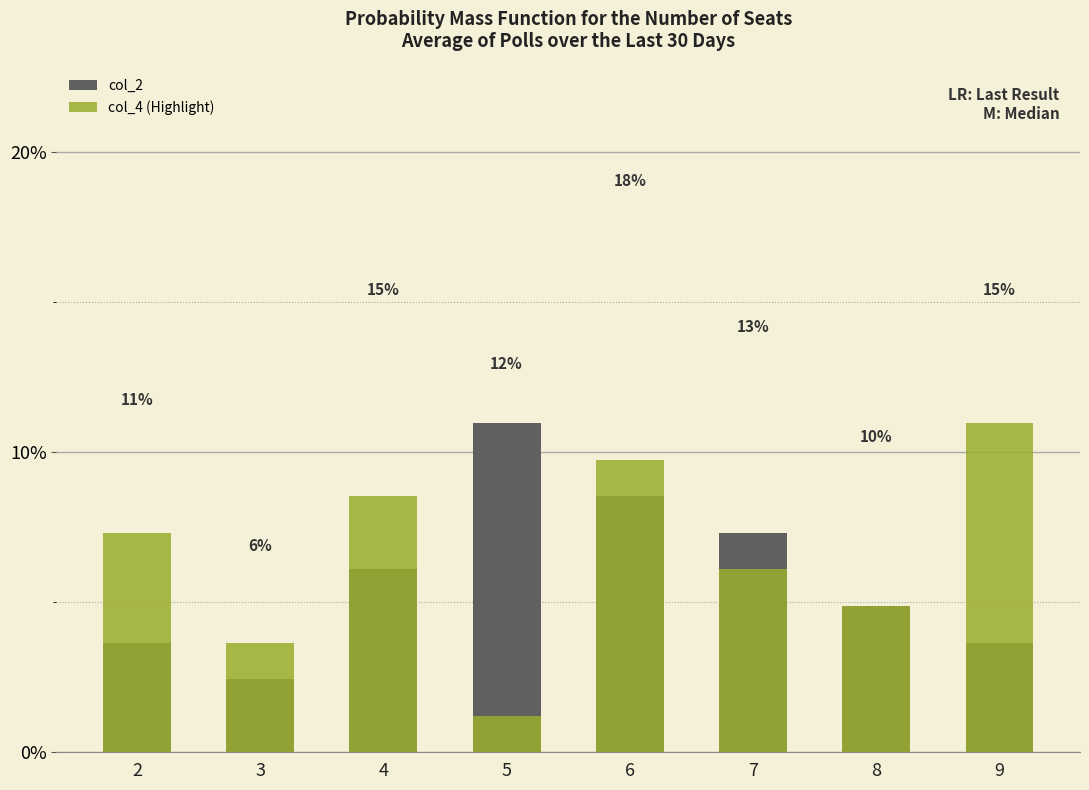

How many values in the col_2 series are below 6?

4